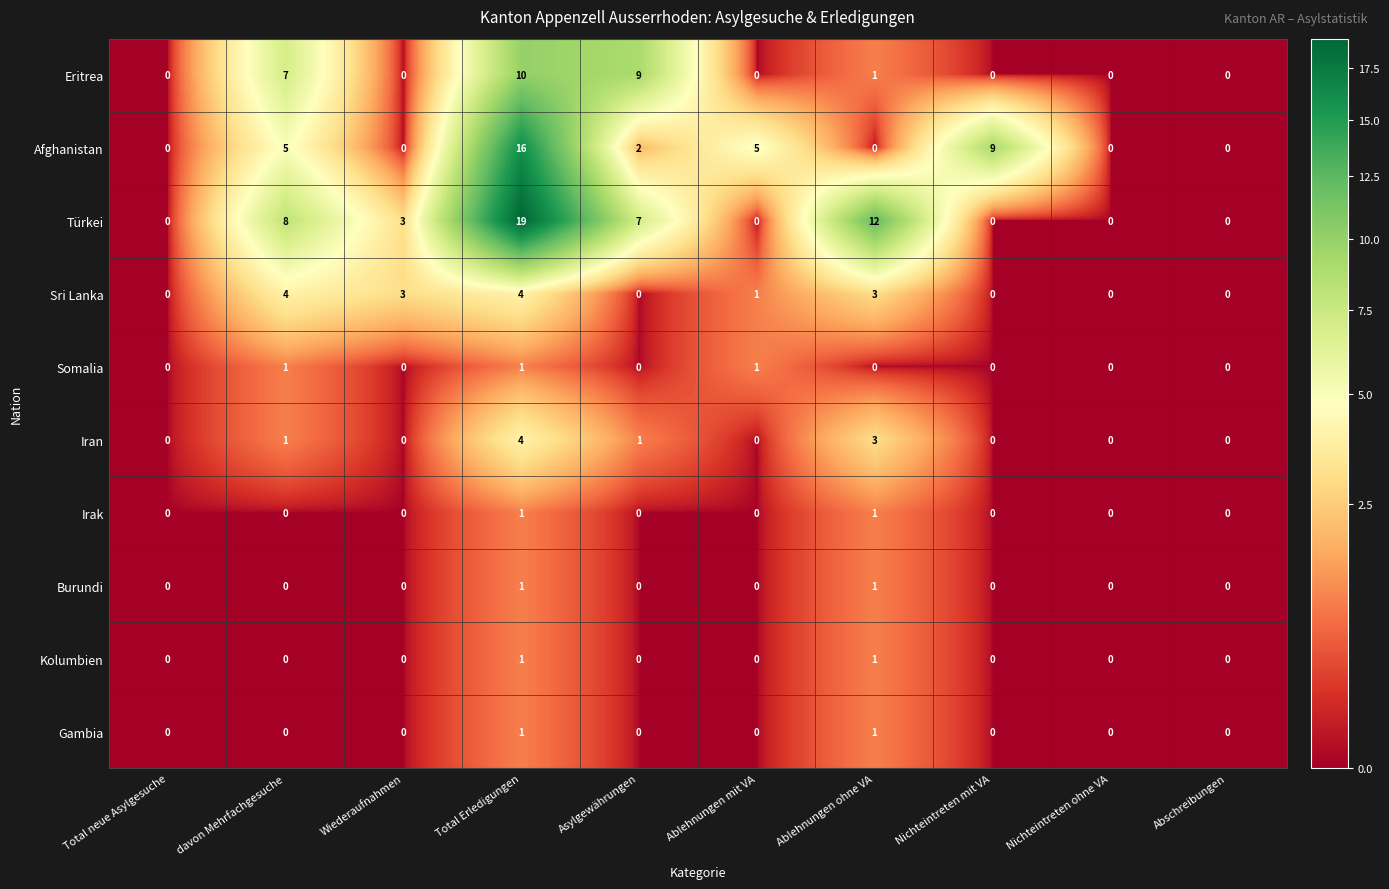

What is the total value across all series at Total Erledigungen?

58